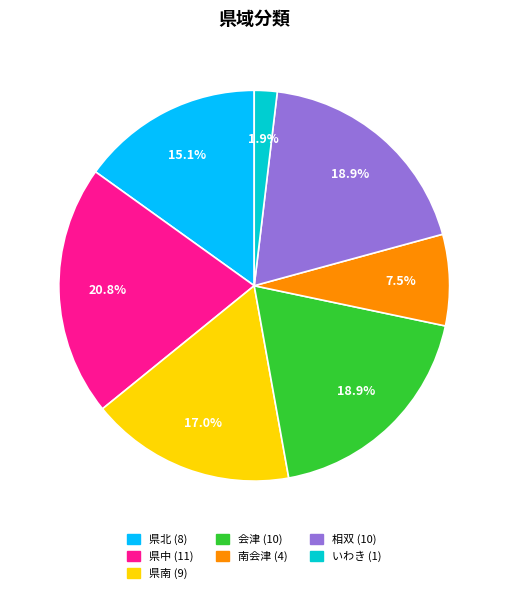

Is there any slice that represents more than half of the pie?

No